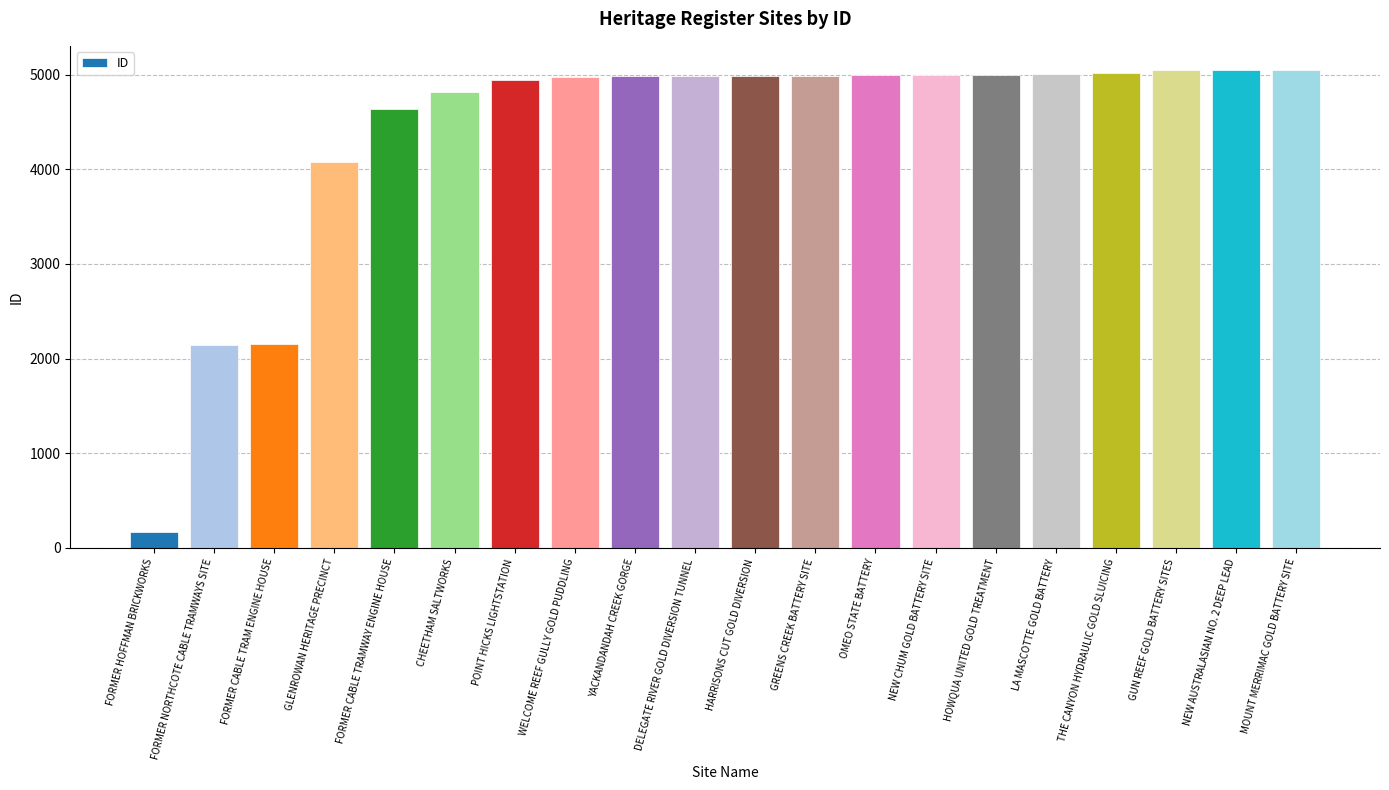

What is the sum of all values?

88029